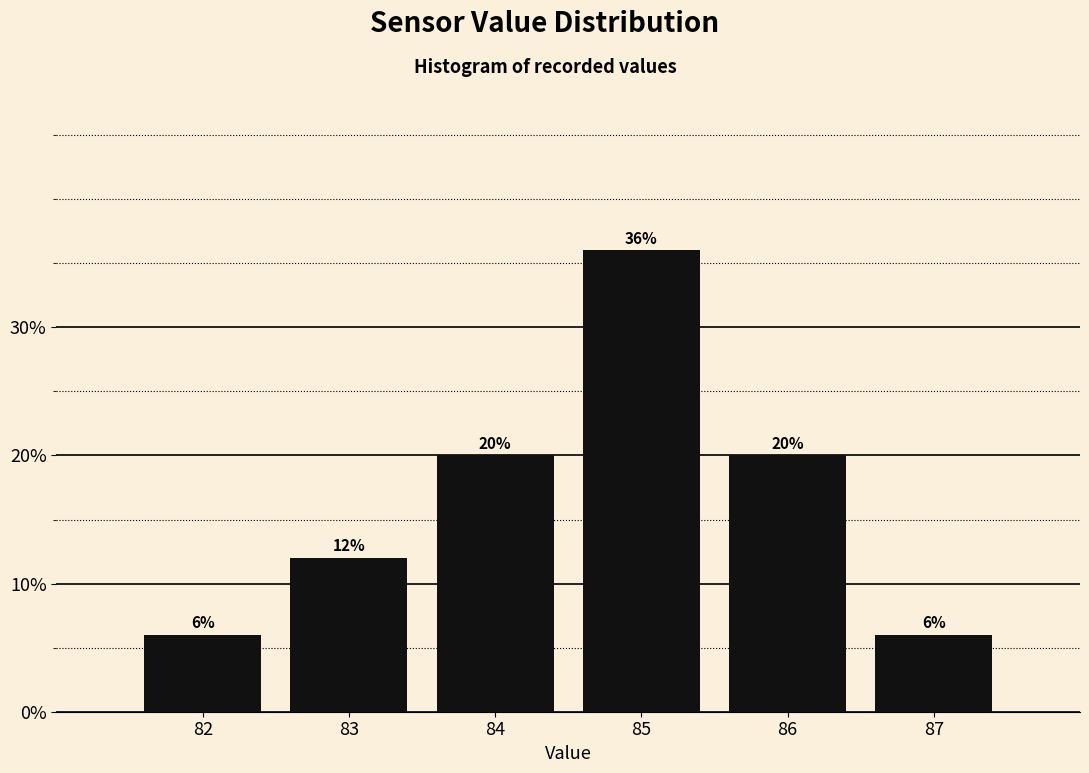

Reading left to right, transcribe this chart: for each bar, give the range it covers on the x-axis and its height.

81.5 to 82.5: 6
82.5 to 83.5: 12
83.5 to 84.5: 20
84.5 to 85.5: 36
85.5 to 86.5: 20
86.5 to 87.5: 6